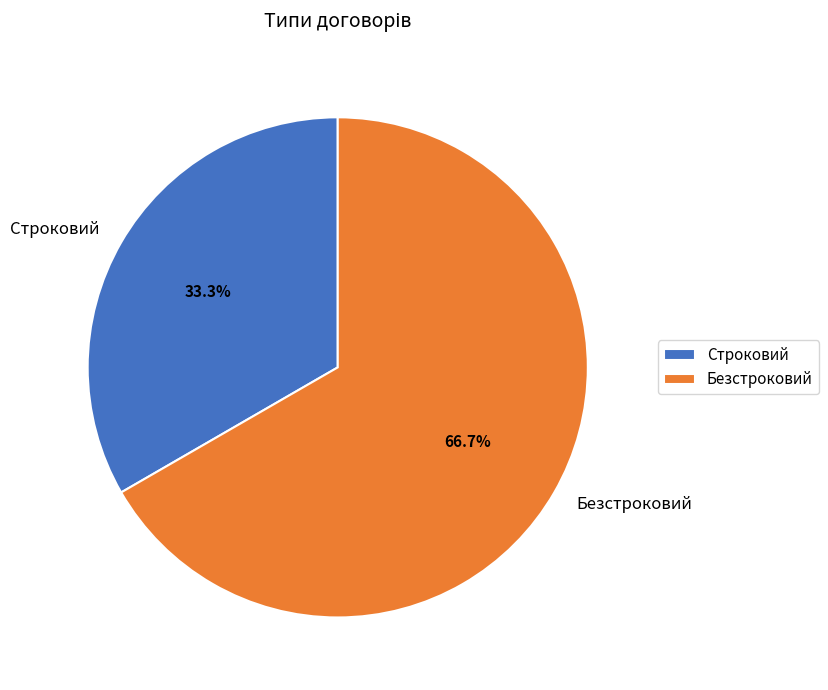

To the nearest percent, what portion does Безстроковий represent?

67%